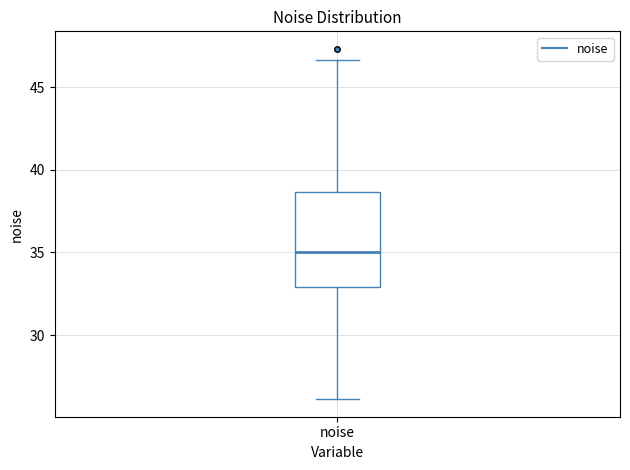

Read this box plot against the y-axis: the position of the median line, the range covered by the box, and the ends of both whiskers. The values are not printed on the chart, so give them approximately, as read against the axis.

median 35.0, box 33.0 to 38.5, whiskers 26.0 to 46.5